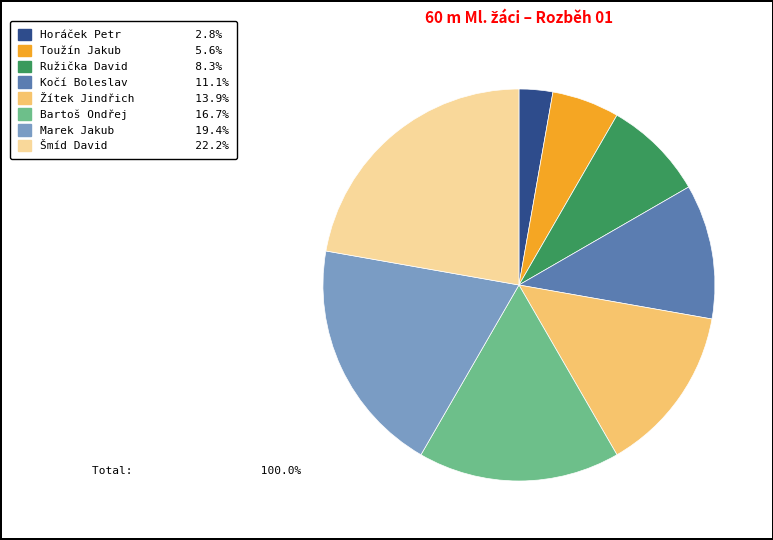

True or false: Kočí Boleslav accounts for 11% of the total.

True